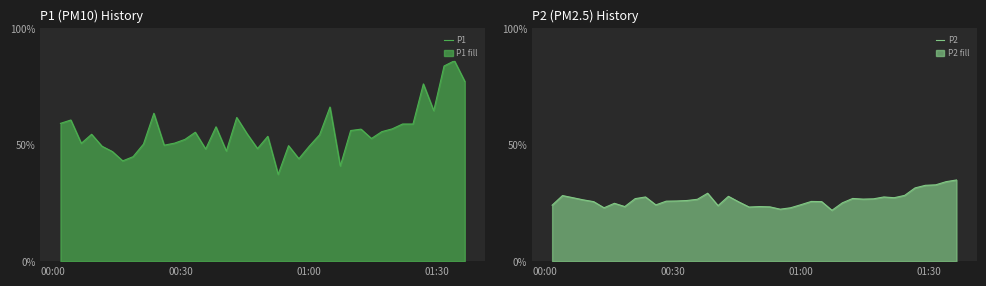

Which series has the largest total across all categories?

P1